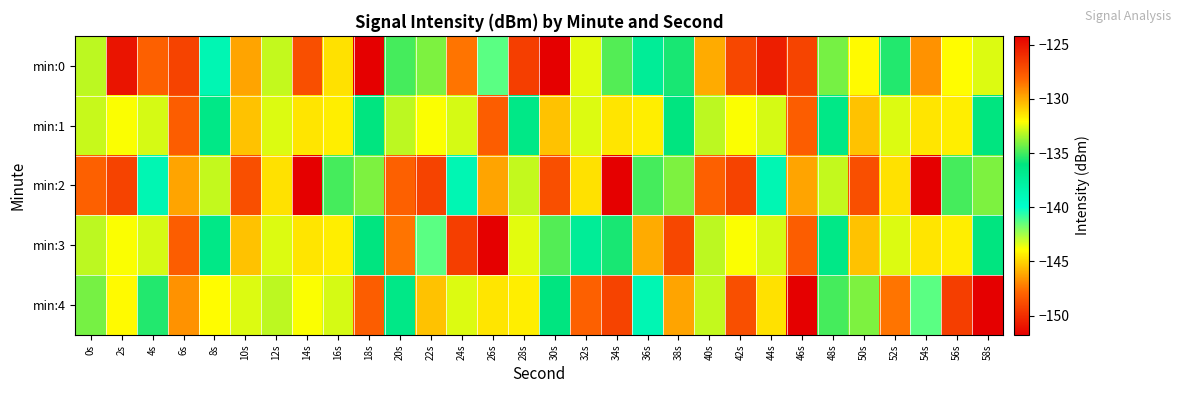

Reading left to right, extract all data points from this chart.

min:0: 0s=-133.1	2s=-151.0	4s=-127.9	6s=-126.8	8s=-138.7	10s=-146.2	12s=-133.0	14s=-127.3	16s=-144.7	18s=-124.2	20s=-135.0	22s=-134.1	24s=-128.5	26s=-141.3	28s=-149.3	30s=-151.8	32s=-132.5	34s=-134.8	36s=-137.3	38s=-135.6	40s=-129.9	42s=-127.0	44s=-125.4	46s=-126.9	48s=-134.2	50s=-132.0	52s=-135.5	54s=-129.3	56s=-132.0	58s=-132.6
min:1: 0s=-132.9	2s=-132.2	4s=-132.7	6s=-127.8	8s=-136.5	10s=-130.5	12s=-132.6	14s=-131.5	16s=-144.3	18s=-136.1	20s=-133.1	22s=-132.2	24s=-132.7	26s=-127.8	28s=-136.5	30s=-130.5	32s=-132.6	34s=-131.5	36s=-144.3	38s=-136.1	40s=-133.1	42s=-132.2	44s=-132.7	46s=-127.8	48s=-136.5	50s=-130.5	52s=-132.6	54s=-131.5	56s=-144.3	58s=-136.1
min:2: 0s=-127.9	2s=-126.8	4s=-138.7	6s=-146.2	8s=-133.0	10s=-127.3	12s=-144.7	14s=-124.2	16s=-135.0	18s=-134.1	20s=-127.9	22s=-126.8	24s=-138.7	26s=-146.2	28s=-133.0	30s=-127.3	32s=-144.7	34s=-124.2	36s=-135.0	38s=-134.1	40s=-127.9	42s=-126.8	44s=-138.7	46s=-146.2	48s=-133.0	50s=-127.3	52s=-144.7	54s=-124.2	56s=-135.0	58s=-134.1
min:3: 0s=-133.1	2s=-132.2	4s=-132.7	6s=-127.8	8s=-136.5	10s=-130.5	12s=-132.6	14s=-131.5	16s=-144.3	18s=-136.1	20s=-128.5	22s=-141.3	24s=-149.3	26s=-151.8	28s=-132.5	30s=-134.8	32s=-137.3	34s=-135.6	36s=-129.9	38s=-127.0	40s=-133.1	42s=-132.2	44s=-132.7	46s=-127.8	48s=-136.5	50s=-130.5	52s=-132.6	54s=-131.5	56s=-144.3	58s=-136.1
min:4: 0s=-134.2	2s=-132.0	4s=-135.5	6s=-129.3	8s=-132.0	10s=-132.6	12s=-133.1	14s=-132.2	16s=-132.7	18s=-127.8	20s=-136.5	22s=-130.5	24s=-132.6	26s=-131.5	28s=-144.3	30s=-136.1	32s=-127.9	34s=-126.8	36s=-138.7	38s=-146.2	40s=-133.0	42s=-127.3	44s=-144.7	46s=-124.2	48s=-135.0	50s=-134.1	52s=-128.5	54s=-141.3	56s=-149.3	58s=-151.8